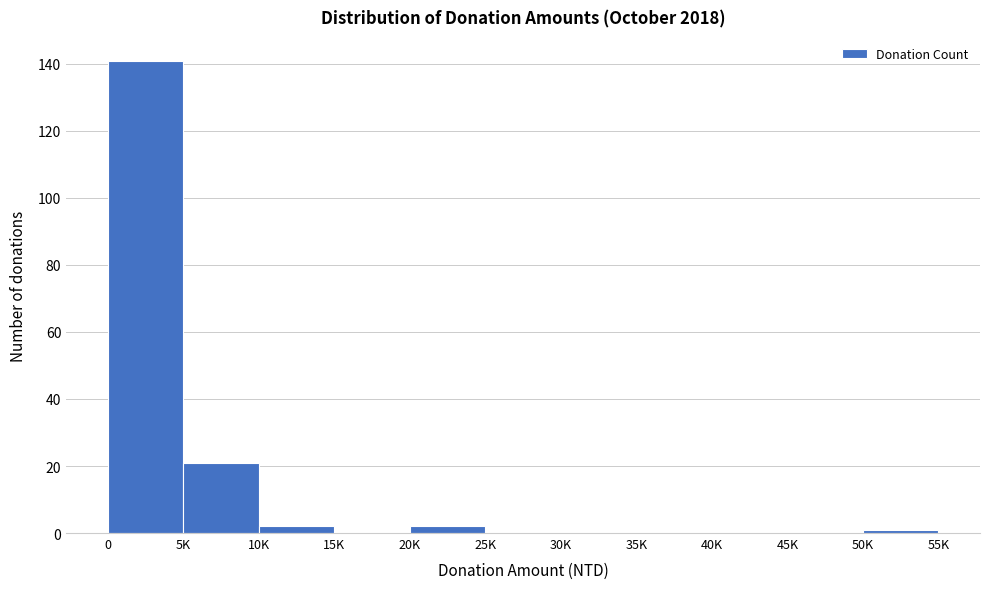

Reading right to left, extract all data points from this chart.

50K=1	45K=0	40K=0	35K=0	30K=0	25K=0	20K=2	15K=0	10K=2	5K=21	0=141